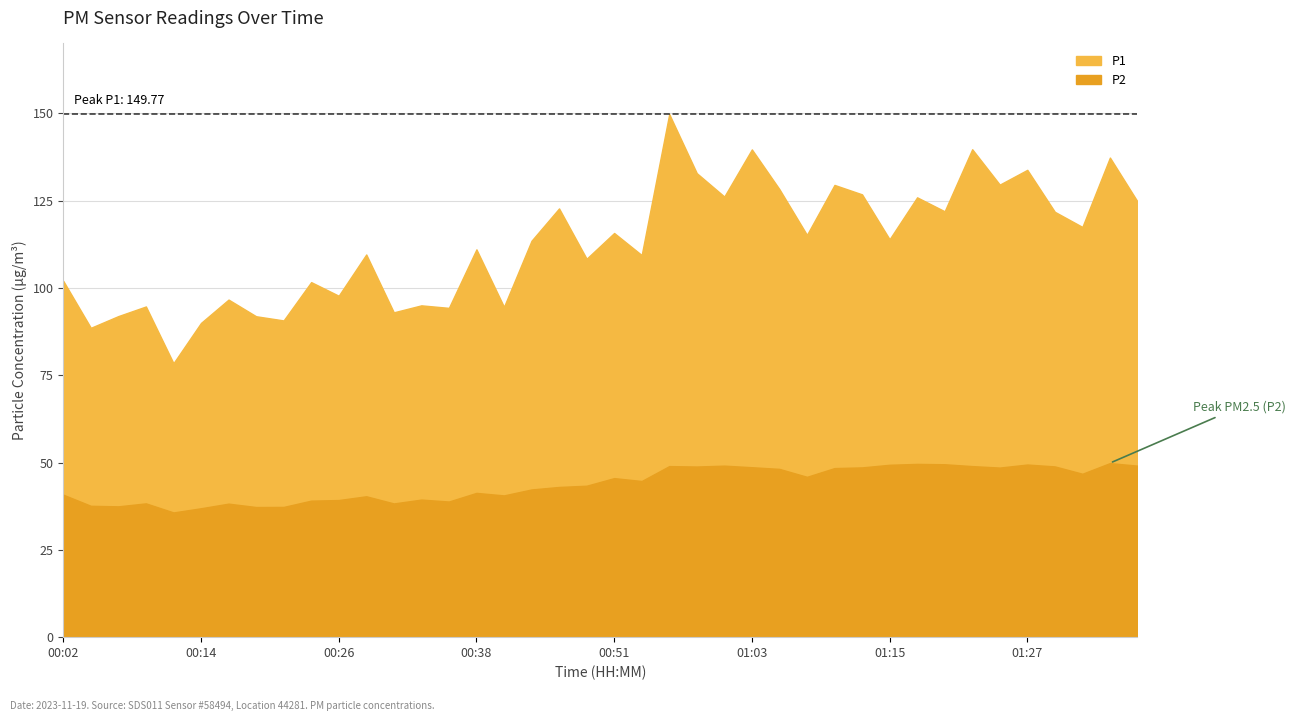

At which category does the chart reach its minimum across all series?

00:12